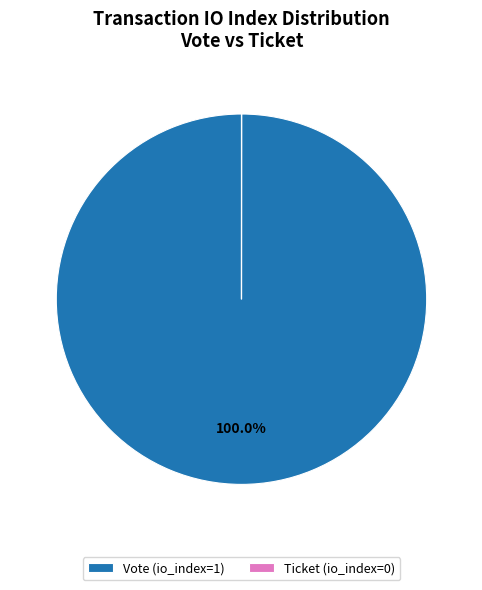

What is the largest slice in the pie chart?

Vote (io_index=1)